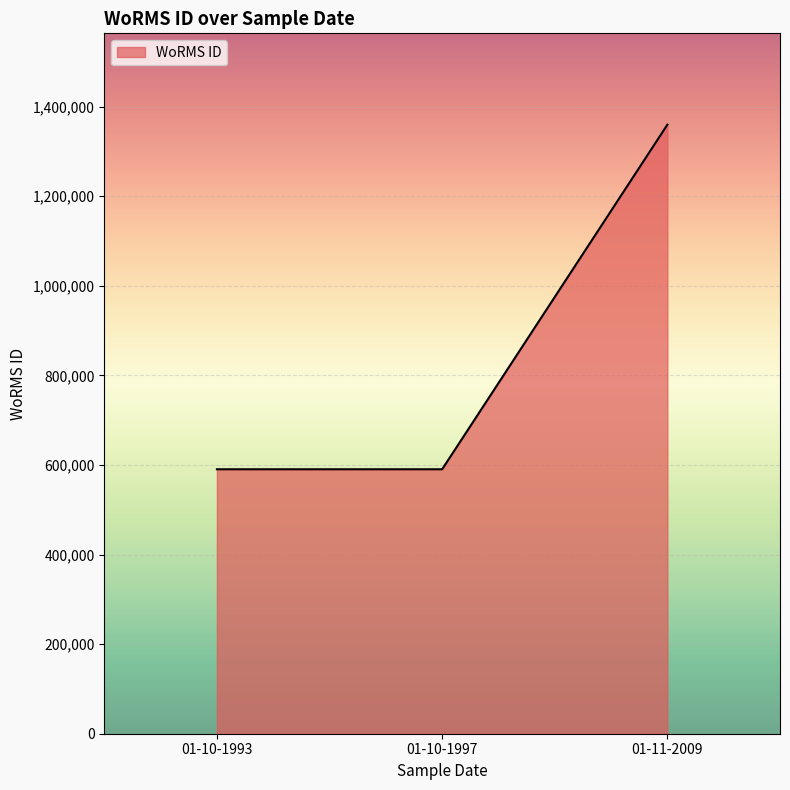

Is it true that the value at 01-10-1993 is 935281?

False